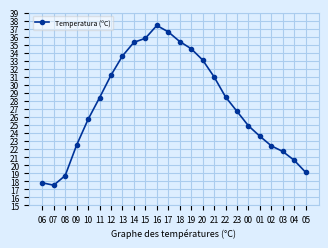

What is the label of the 13th point from the right?

17